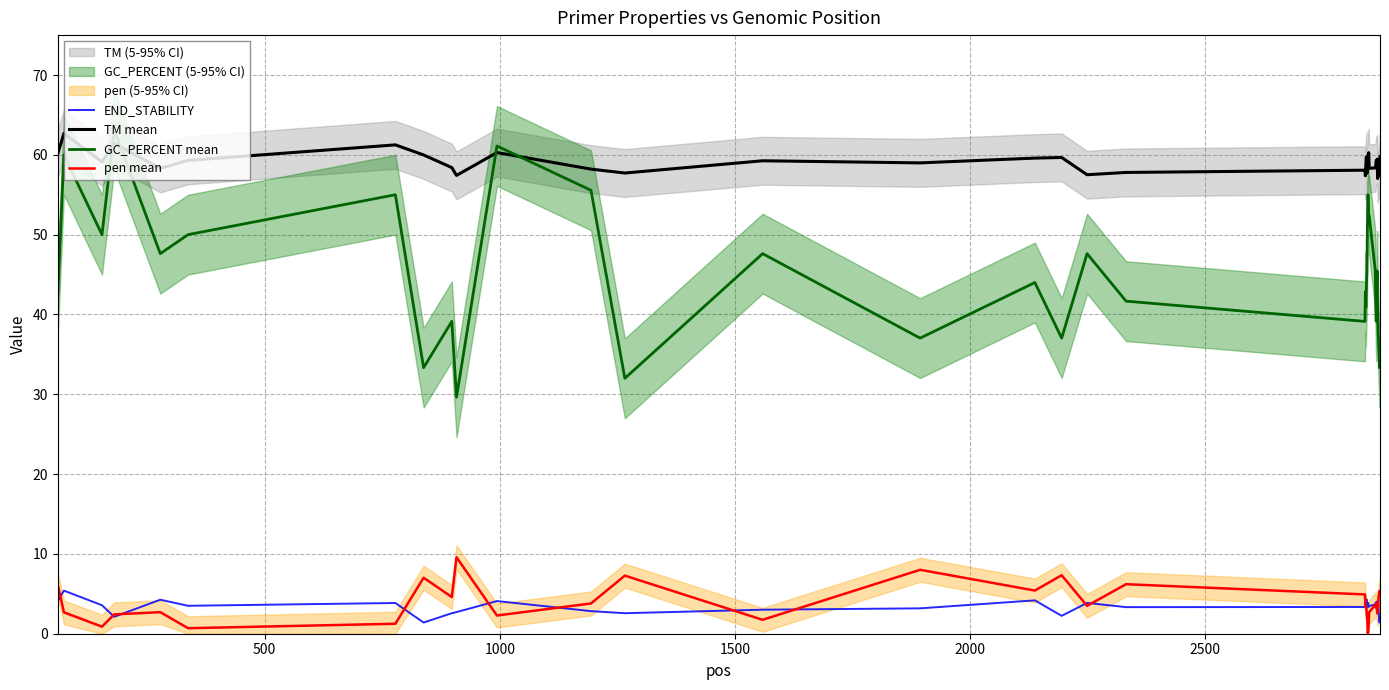

What is the minimum value for TM mean?

57.0